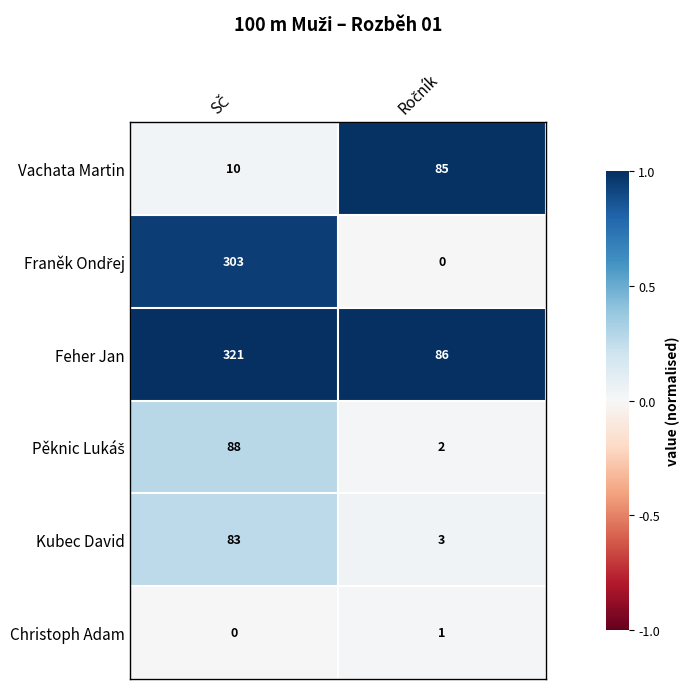

What is the average value of the Feher Jan series?

204